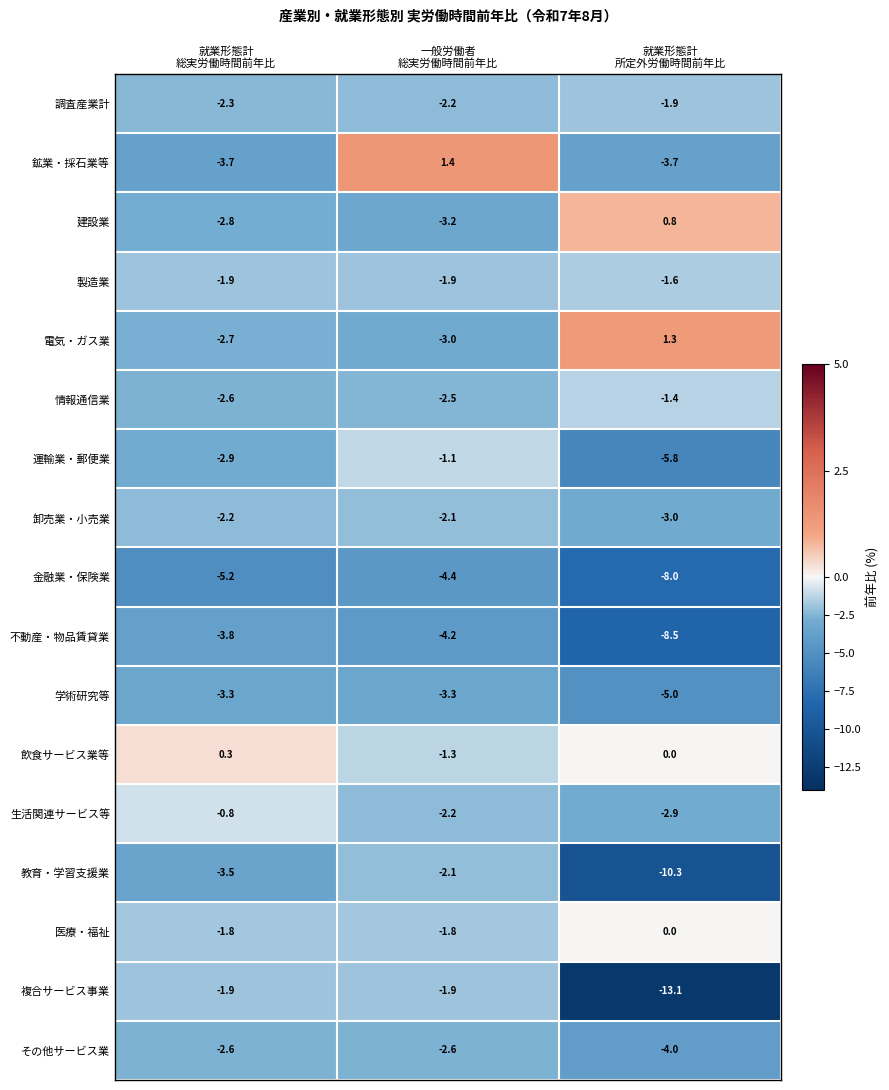

Which series changed the most between 一般労働者
総実労働時間前年比 and 就業形態計
所定外労働時間前年比?

複合サービス事業